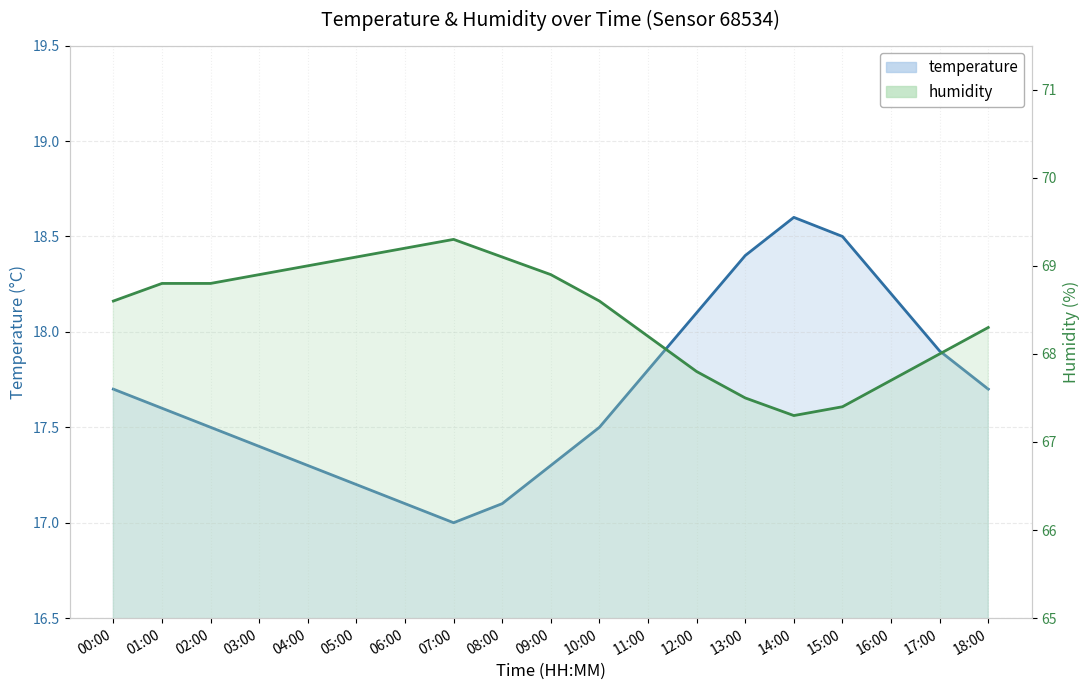

How many lines are shown in the chart?

2